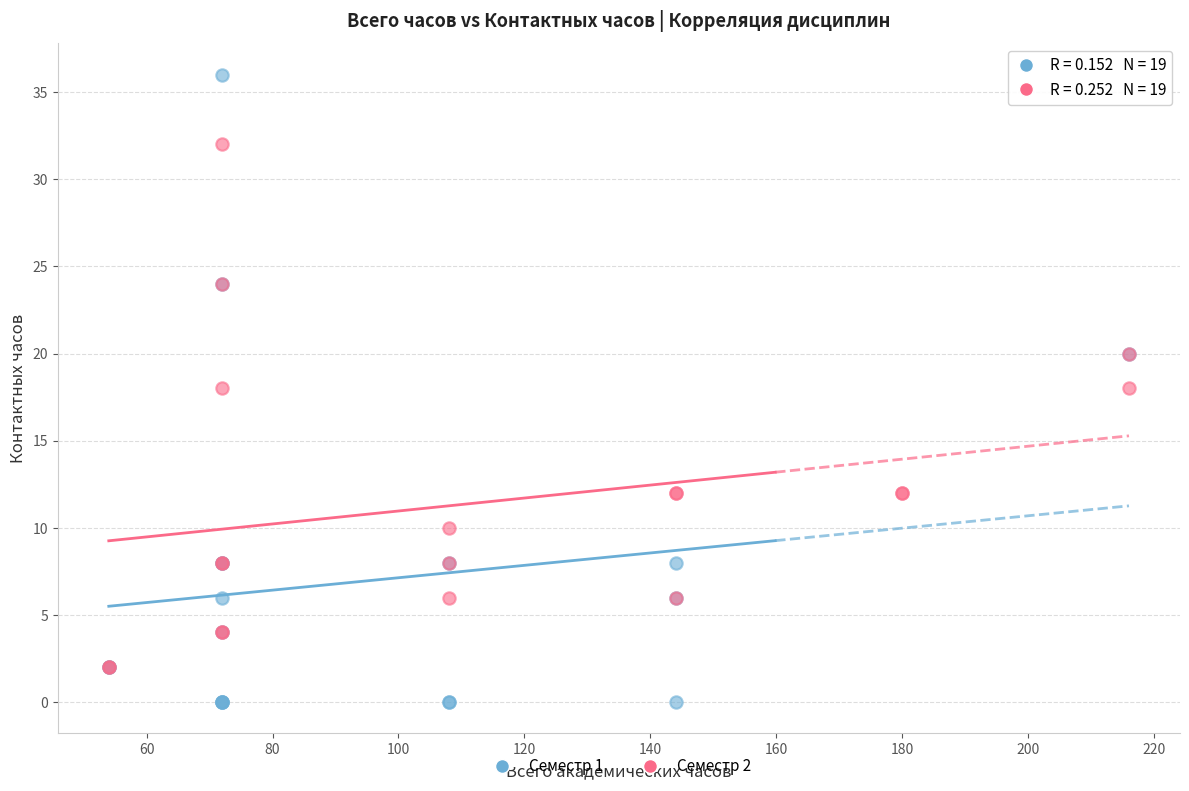

Which series contains the highest Y value?

Семестр 1